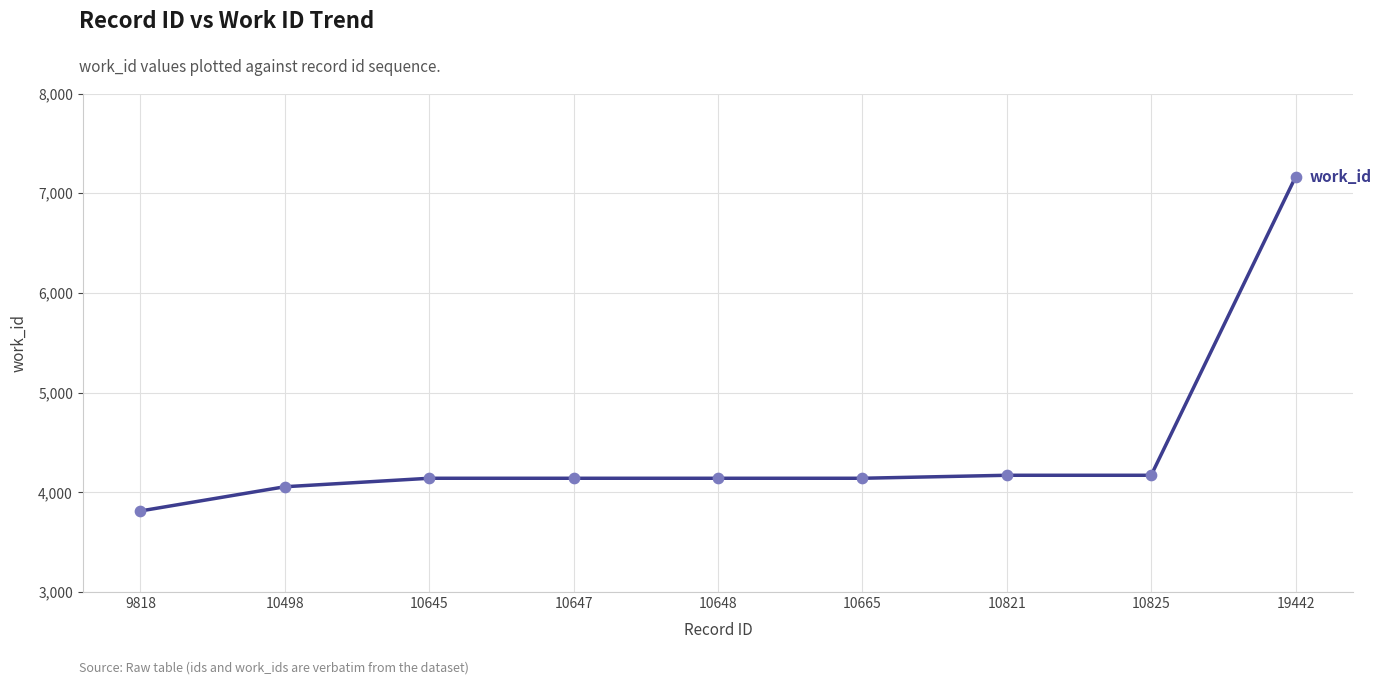

What is the change in value from 10647 to 10821?

+30